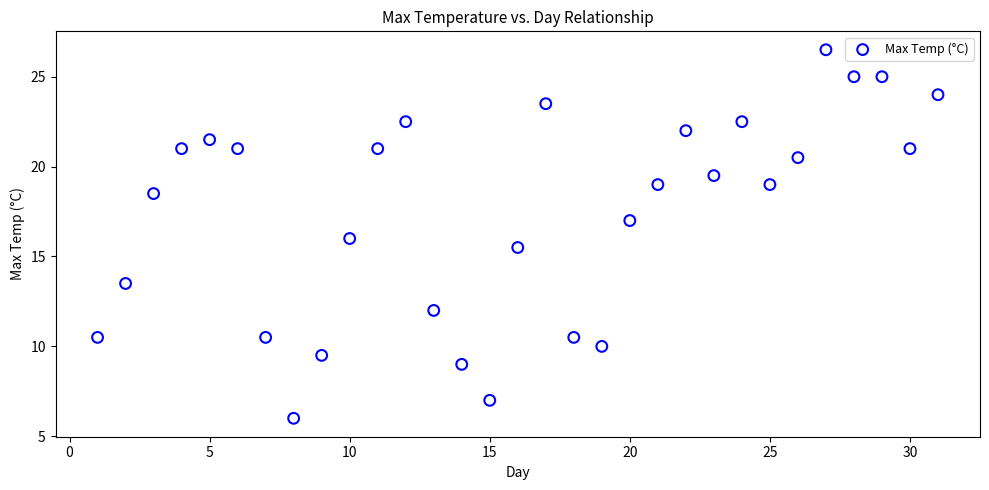

What is the range of Y values (max minus min)?

20.5